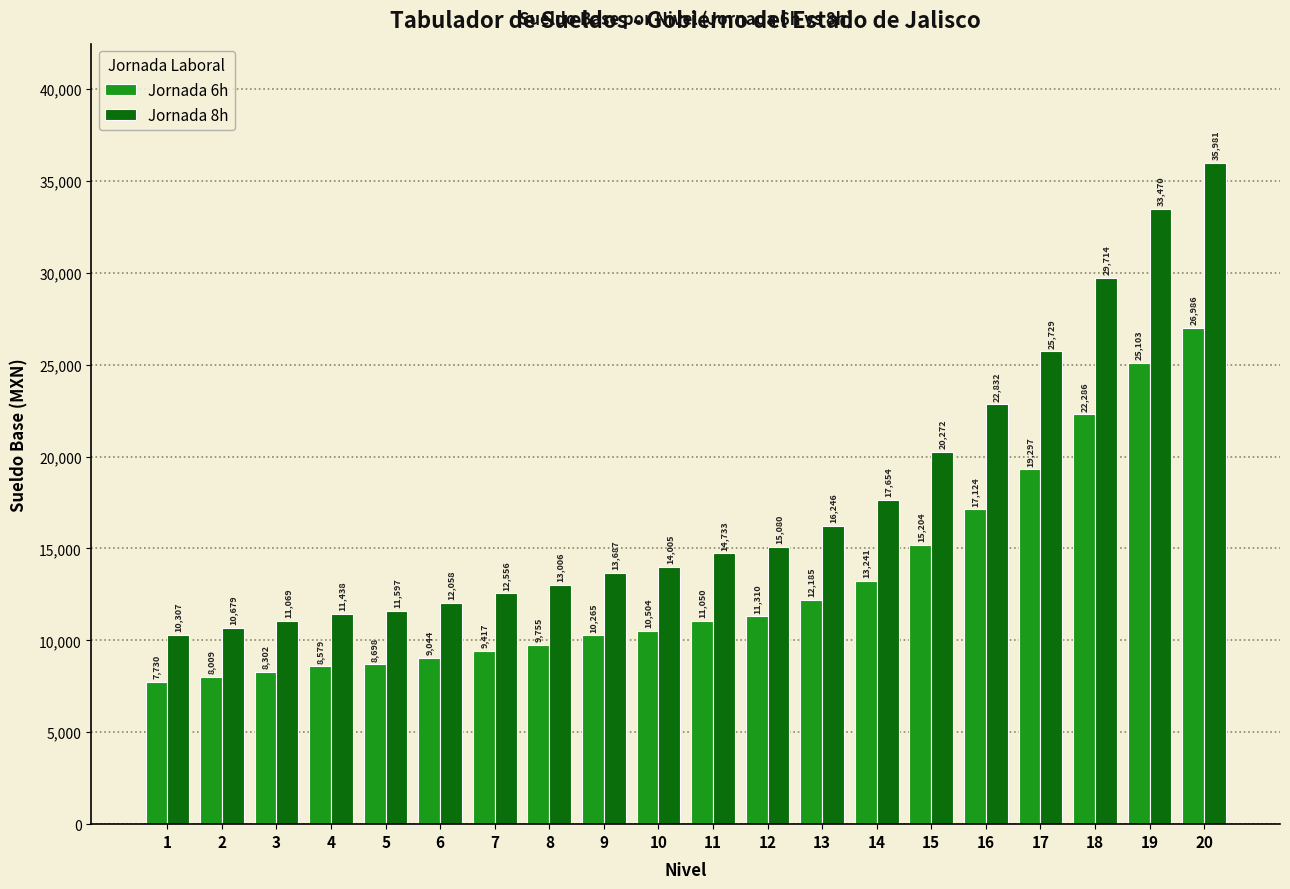

Is it true that Jornada 8h equals 20272 at 15?

True